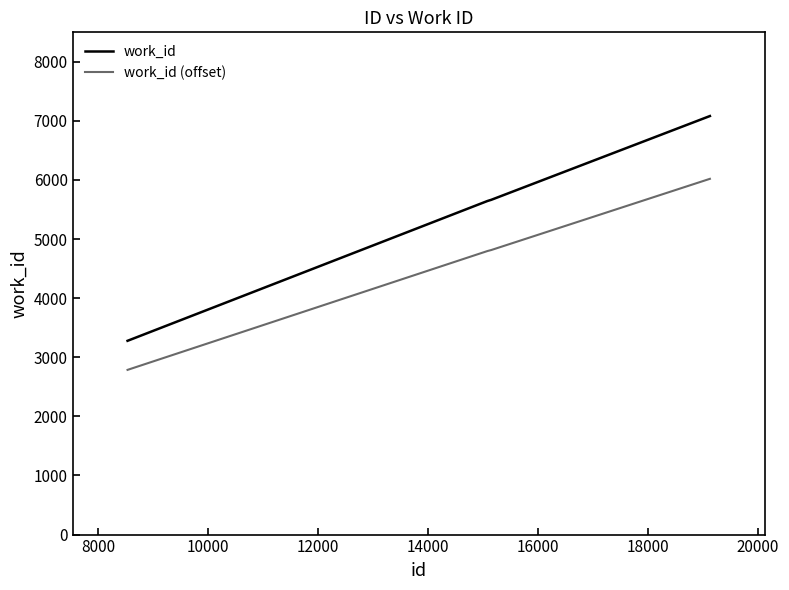

Does the chart display data point markers on the line(s)?

No